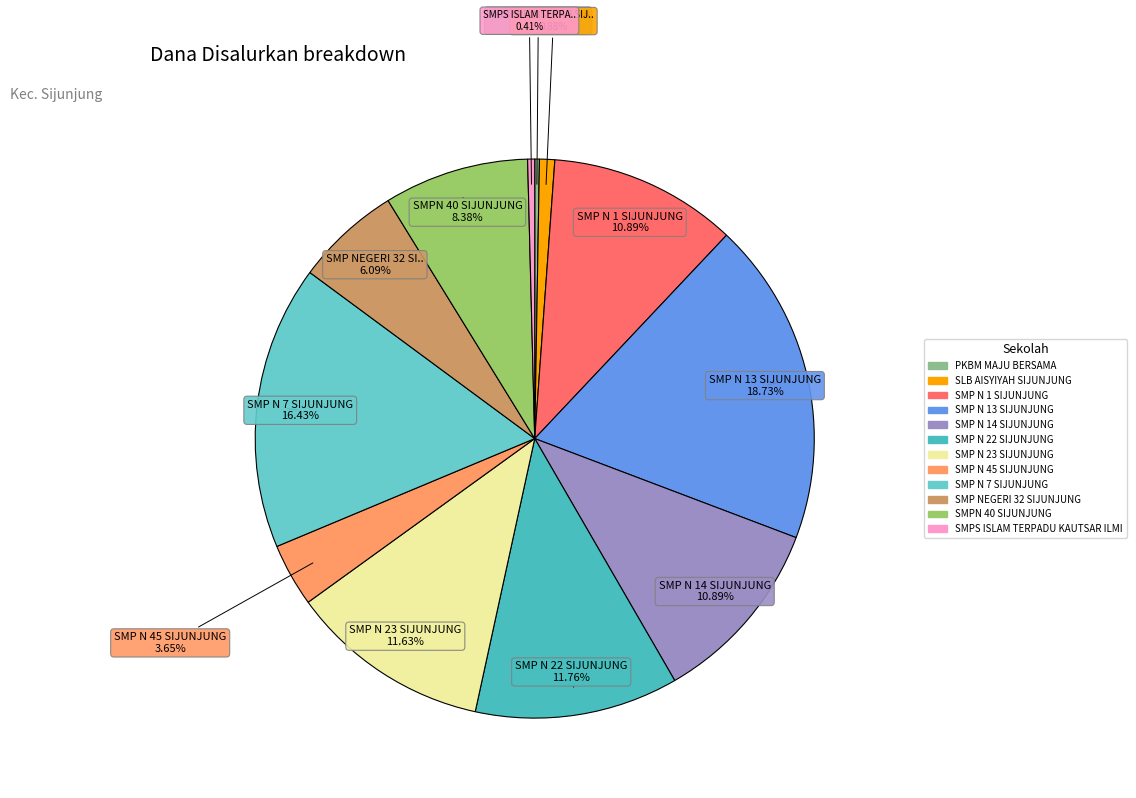

Which has a higher value, SMP N 22 SIJUNJUNG or SMP NEGERI 32 SIJUNJUNG?

SMP N 22 SIJUNJUNG